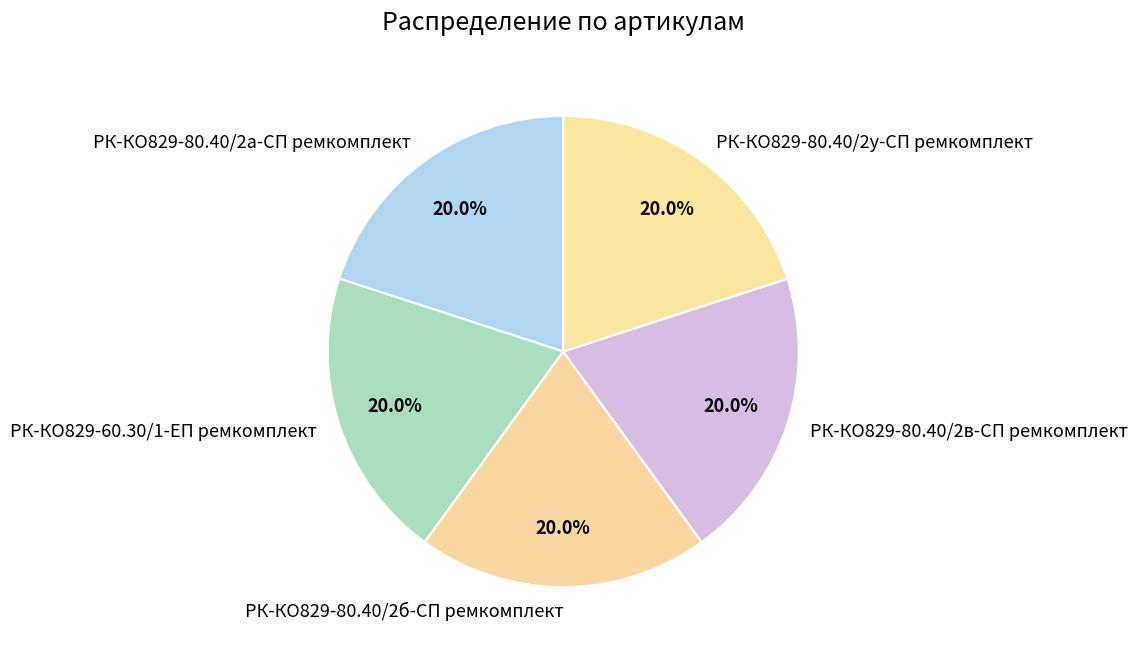

Does РК-КО829-60.30/1-ЕП ремкомплект represent more than half of the total?

No